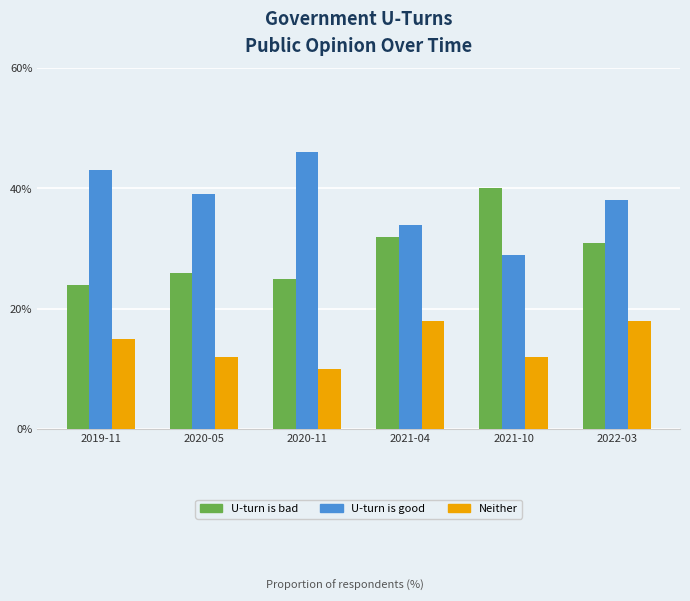

What is the spread (max minus min) of values at 2022-03?

20.0